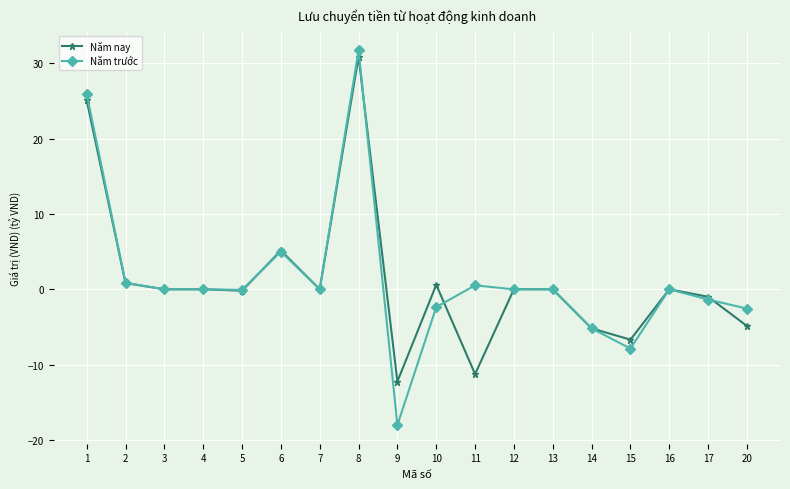

At which category is the sum across all series the highest?

8